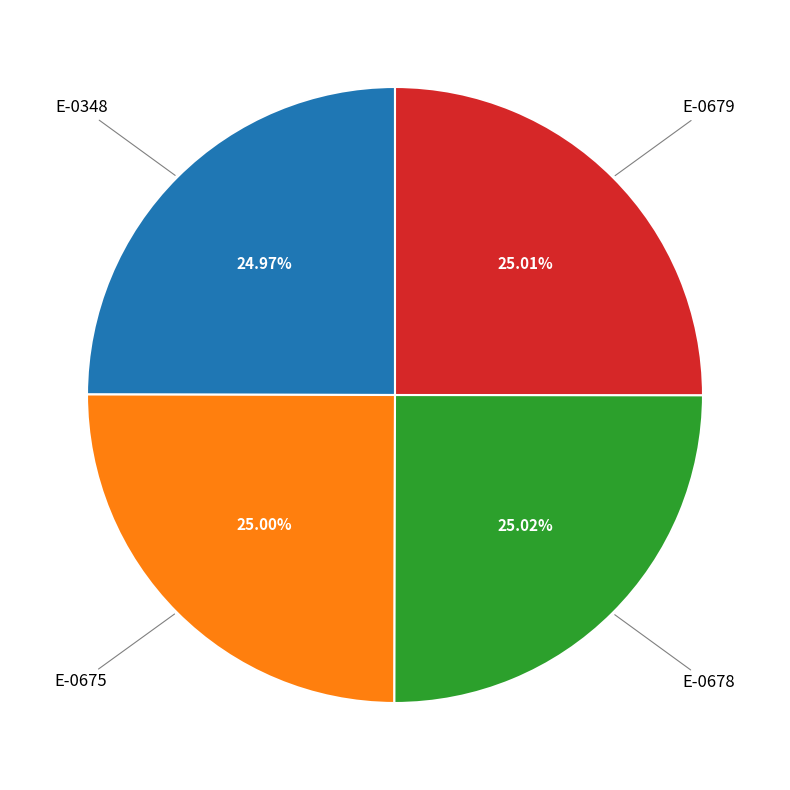

Count the number of slices in the pie.

4